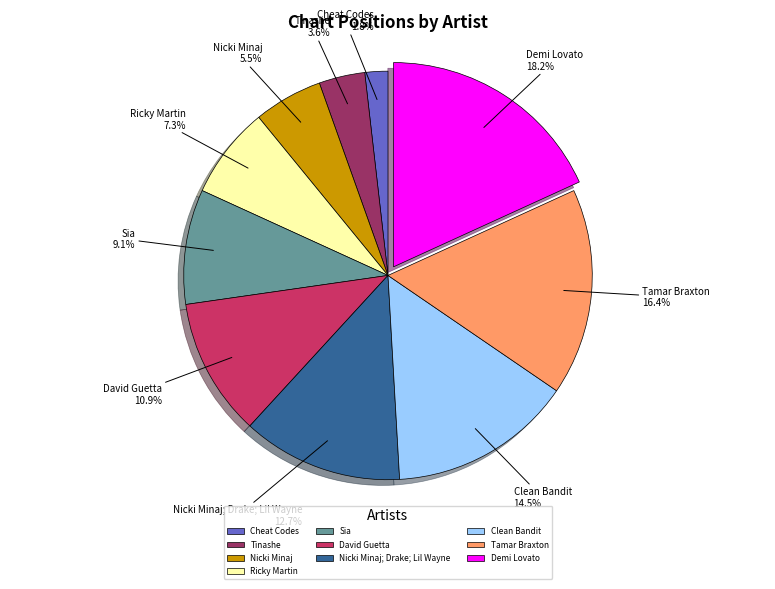

To the nearest percent, what percentage of the pie is David Guetta?

11%